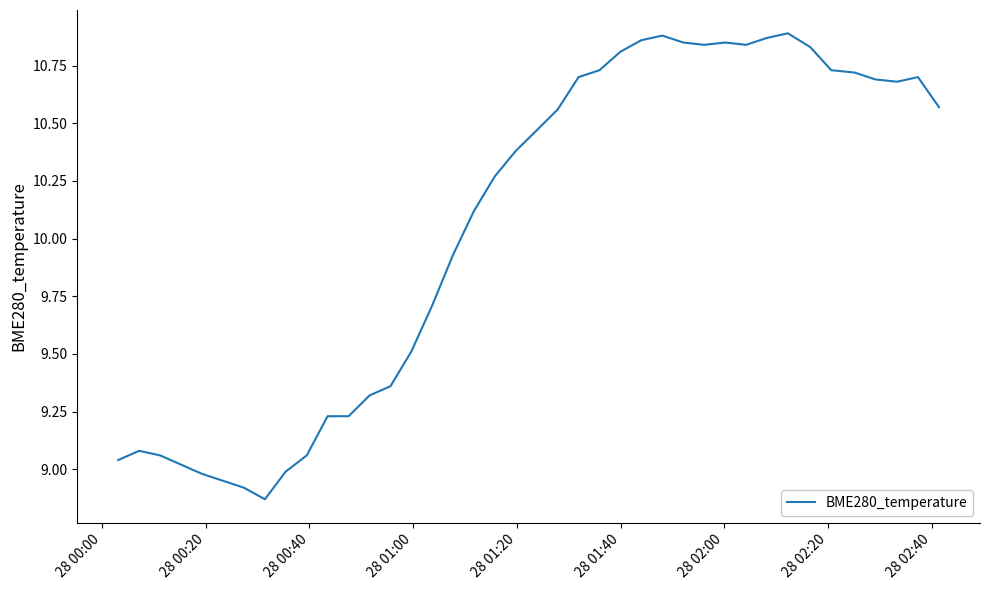

What is the difference between the maximum and minimum values?

2.0